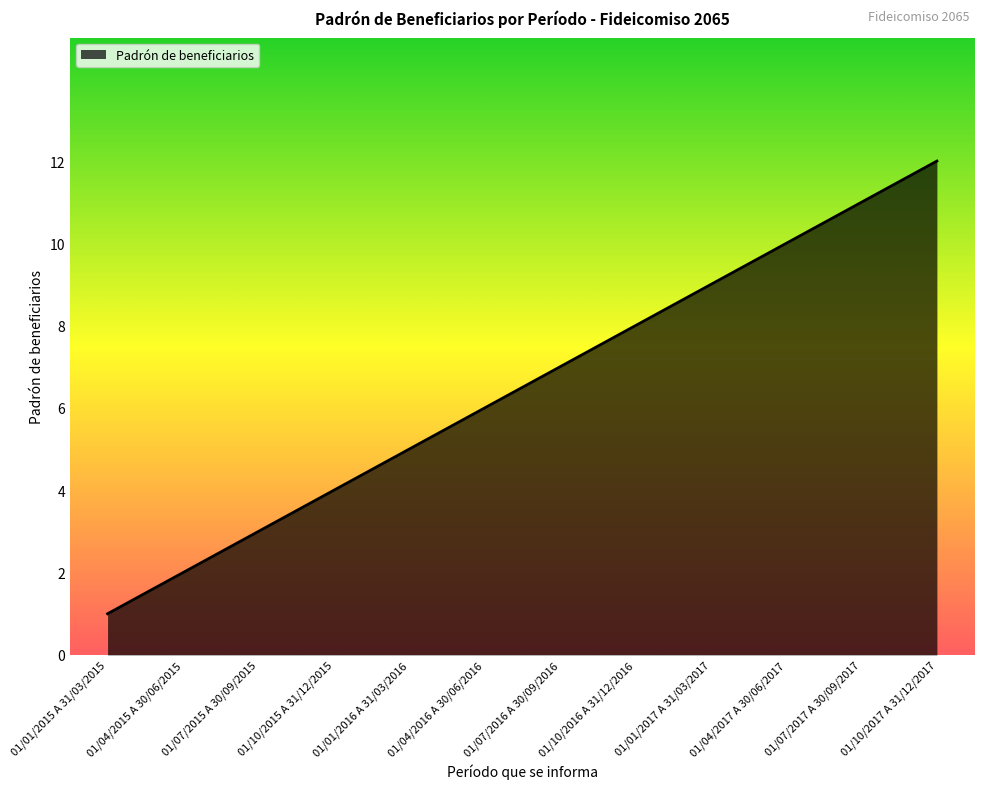

What is the sum of all values?

78